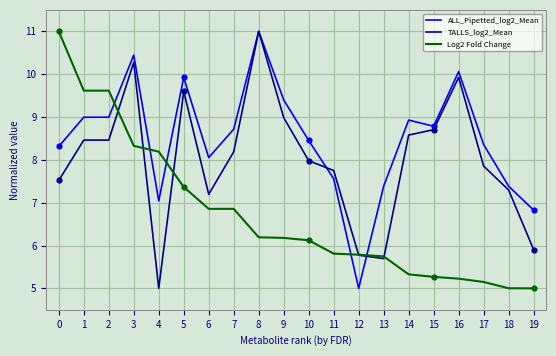

Is the value of TALLS_log2_Mean at 9 greater than the value of Log2 Fold Change at 6?

Yes